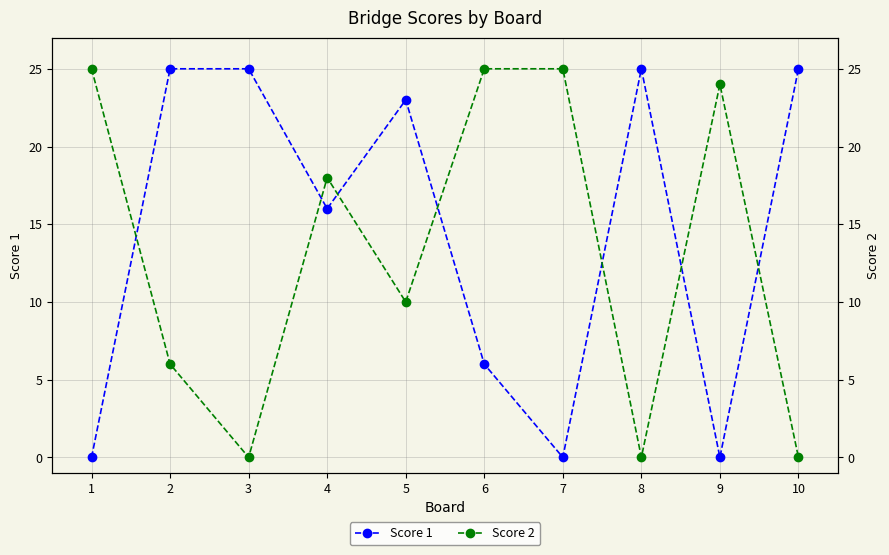

The Score 1 series shows 6 at 5. True or false?

False